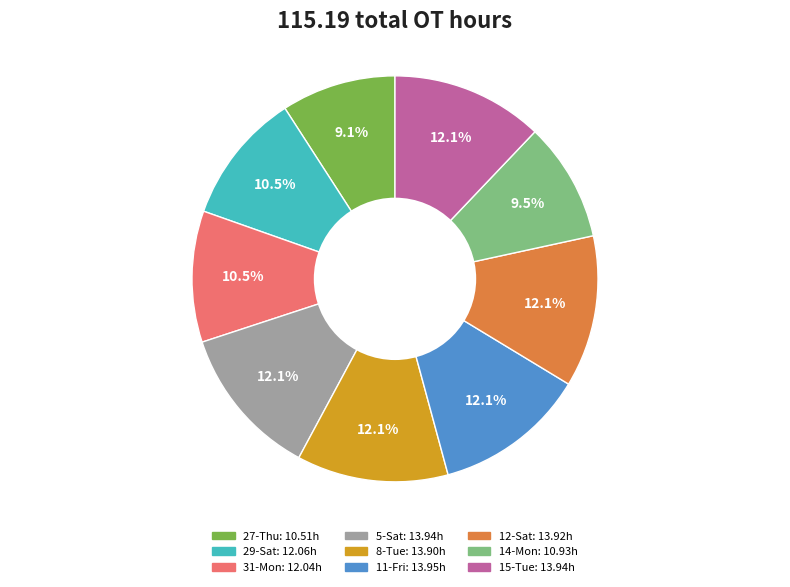

To the nearest percent, what portion does 11-Fri represent?

12%